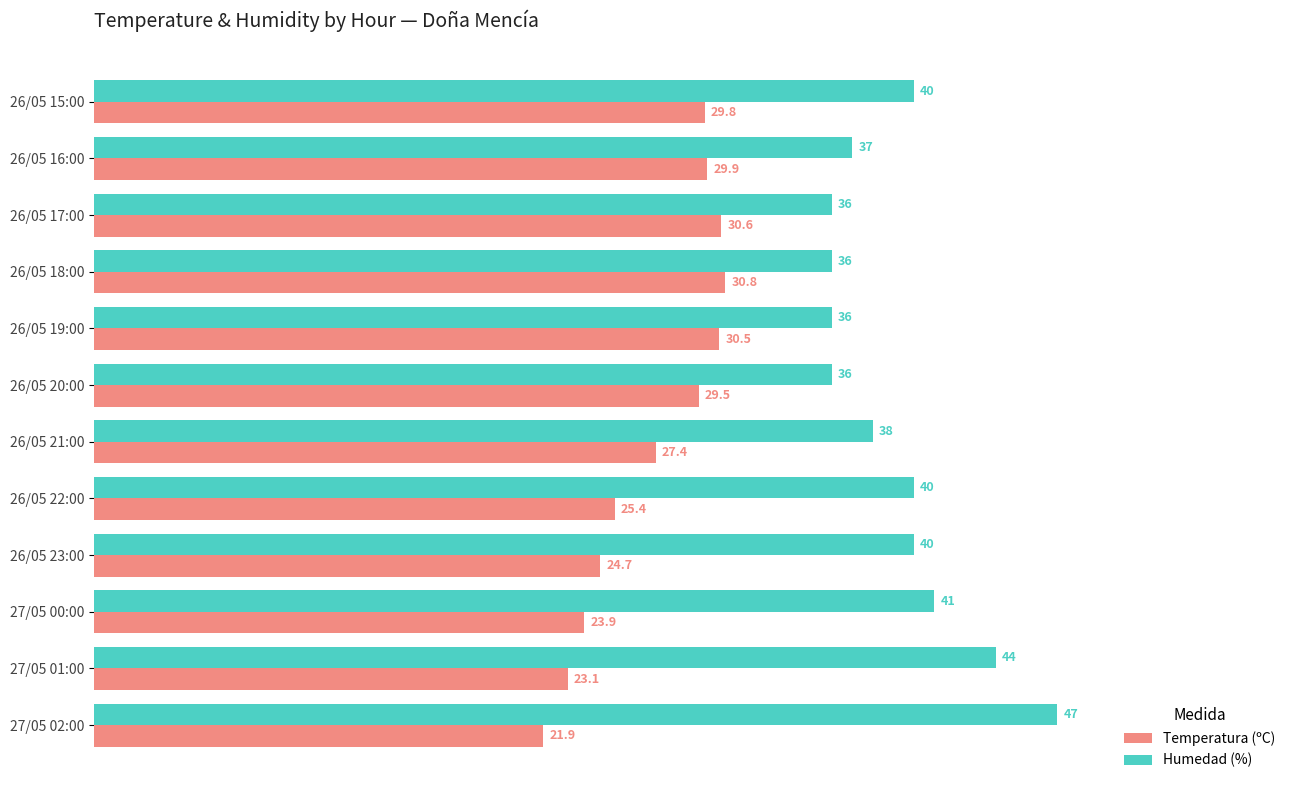

Rank the series by their average value, from highest to lowest.

Humedad (%), Temperatura (ºC)